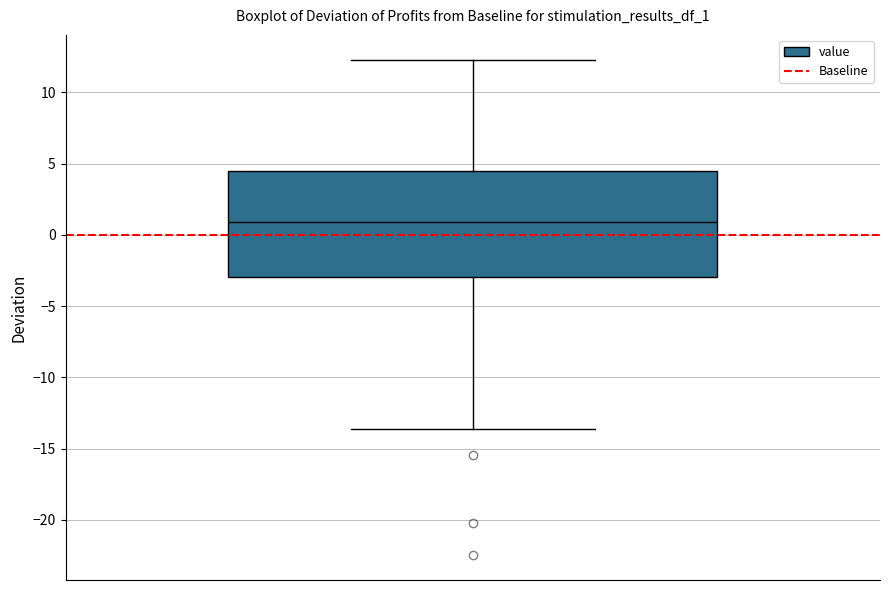

Where is the lower edge of the box on the y-axis? The values are not printed on the chart, so give them approximately, as read against the axis.

-3.0